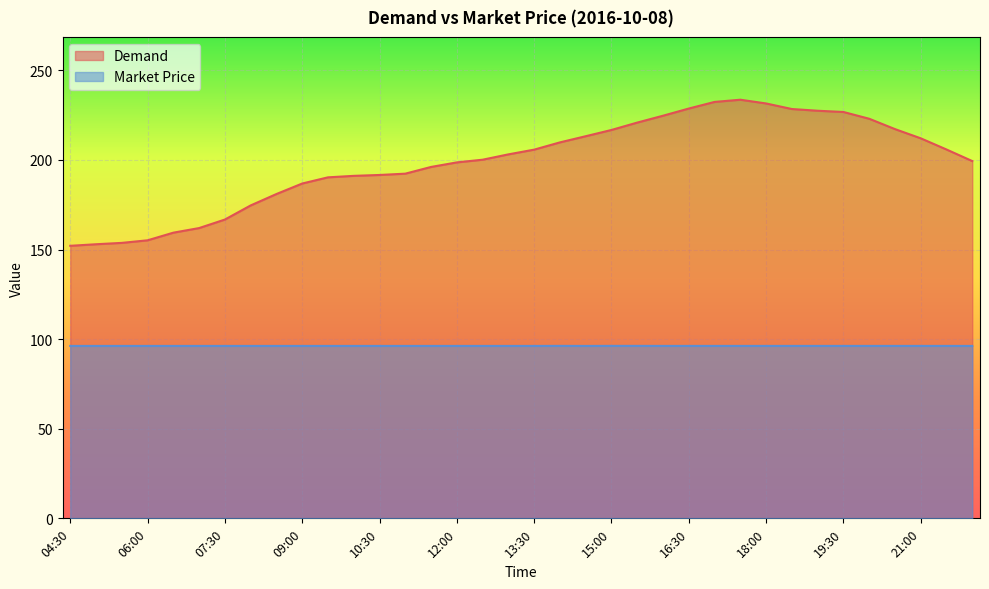

What is the label of the 17th point from the right?

14:00